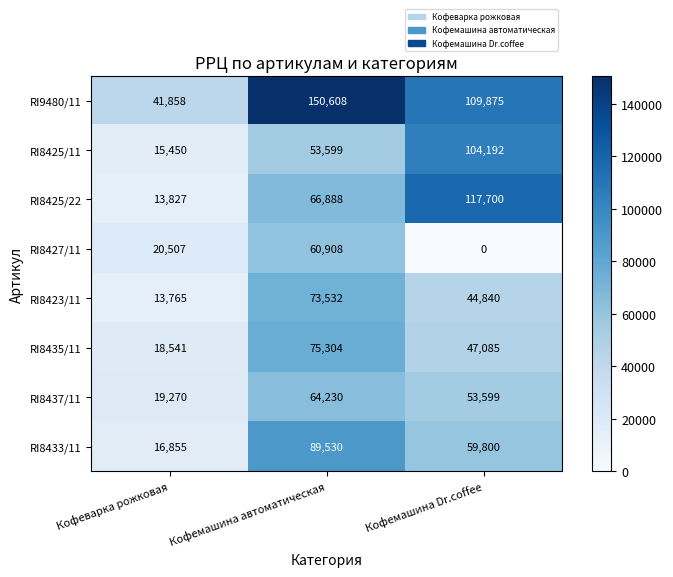

Which category has the highest value in the RI8425/11 series?

Кофемашина Dr.coffee